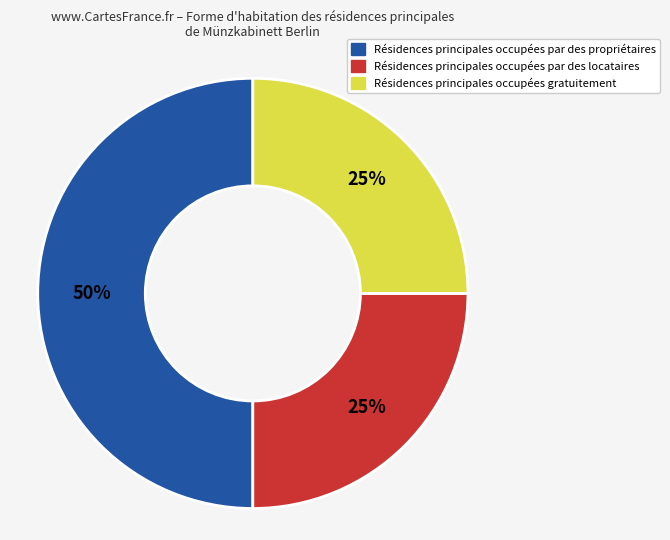

To the nearest percent, what is the average slice percentage?

33%